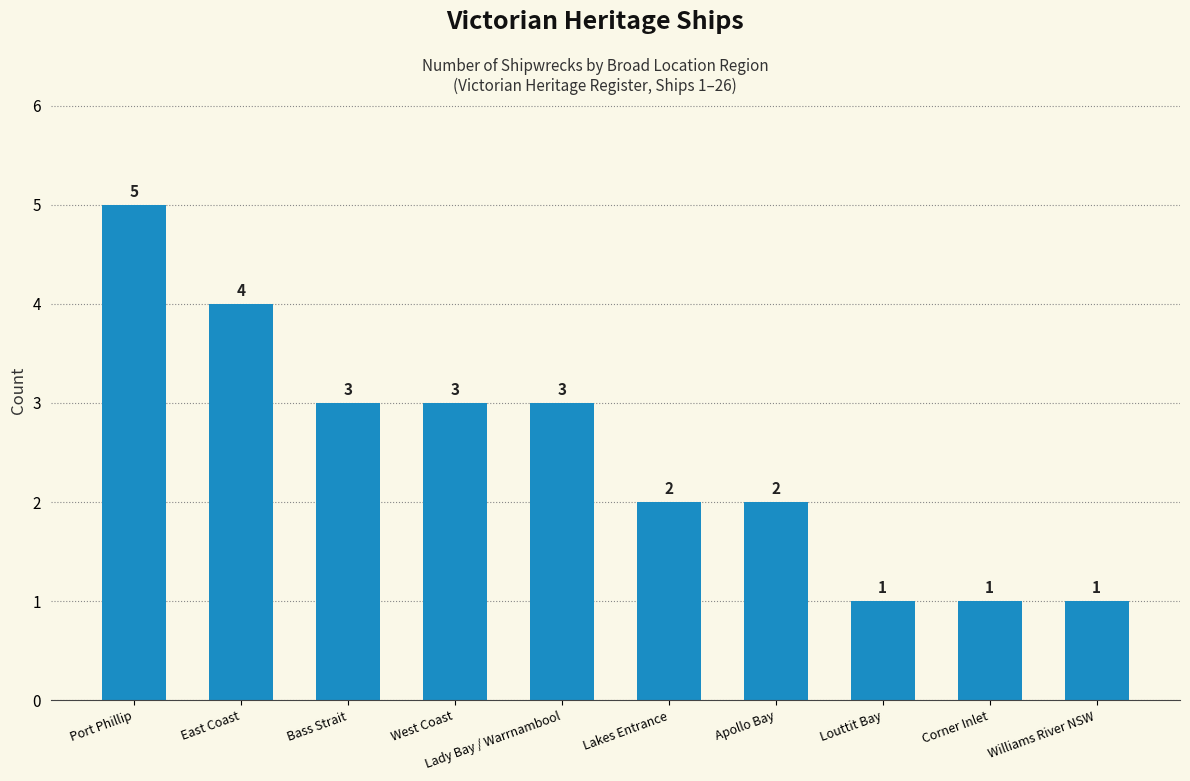

Is it true that the value at Lakes Entrance is 3?

False